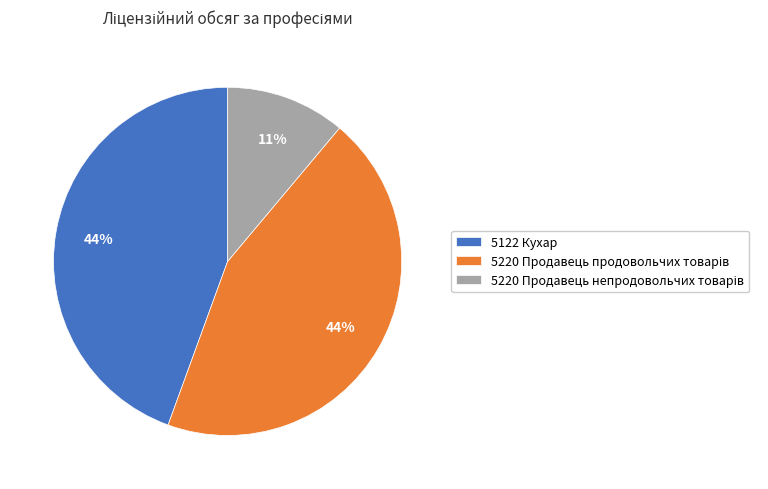

Is there any slice that represents more than half of the pie?

No